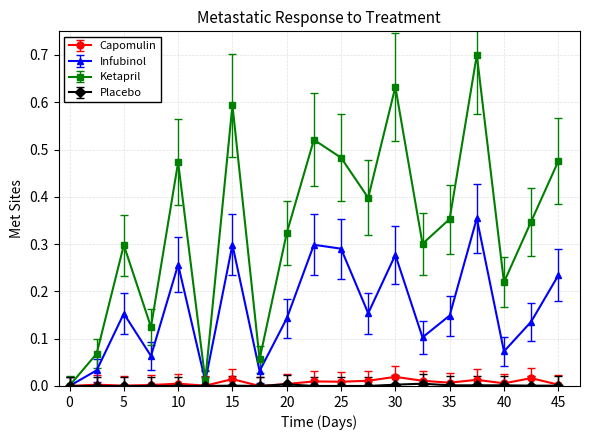

Which series has the largest range (max minus min)?

Ketapril